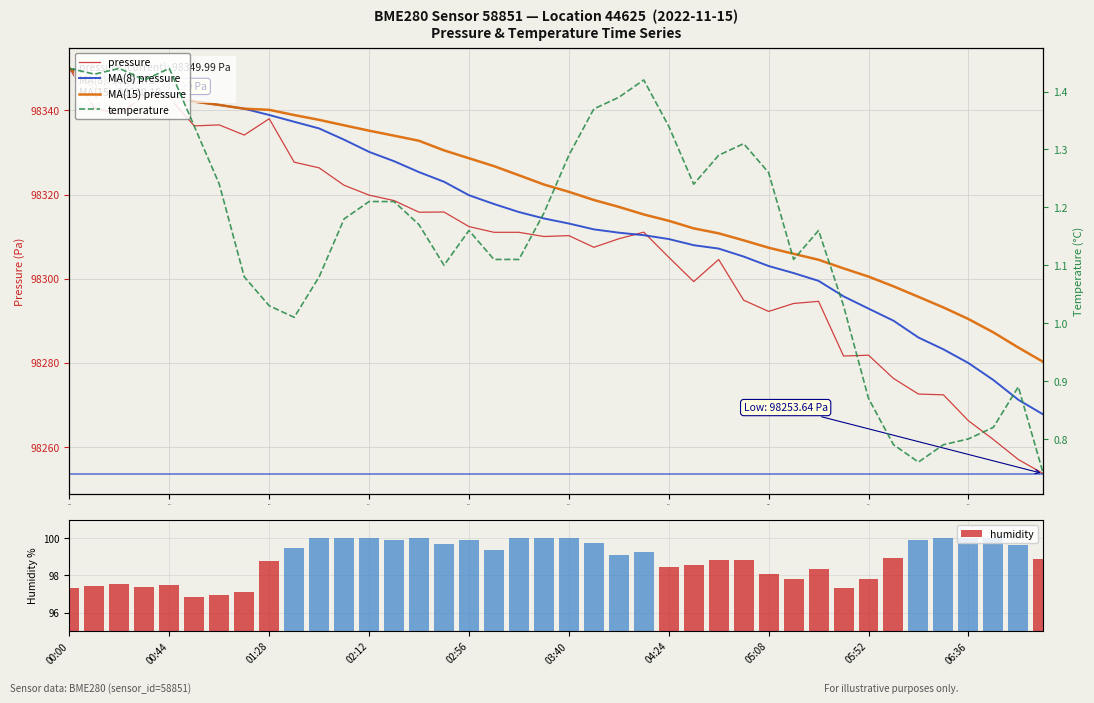

Where does the temperature series first go above 1?

00:00